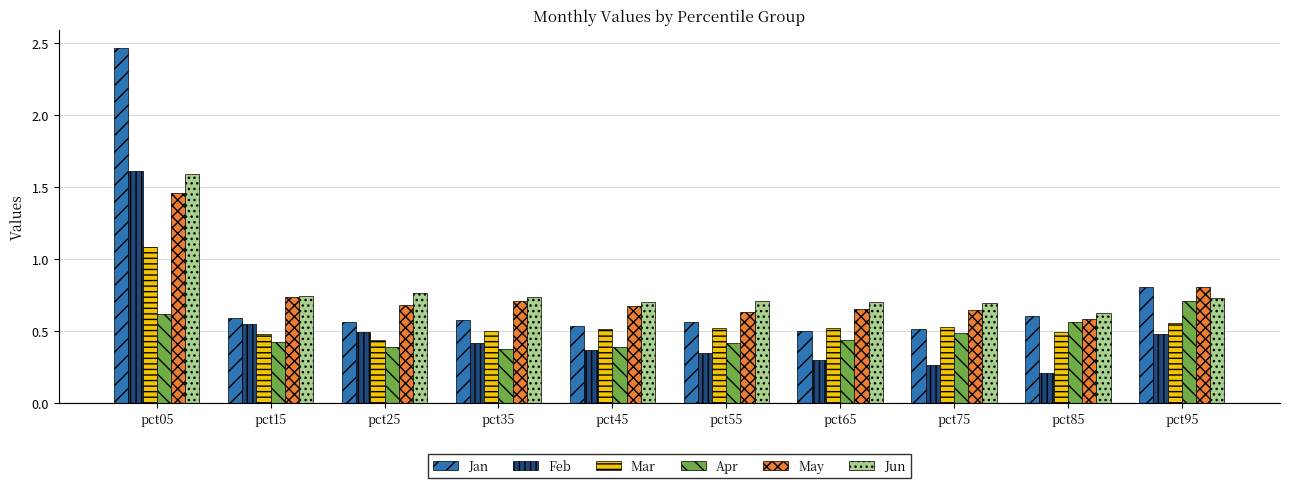

Which series has the widest spread of values?

Jan